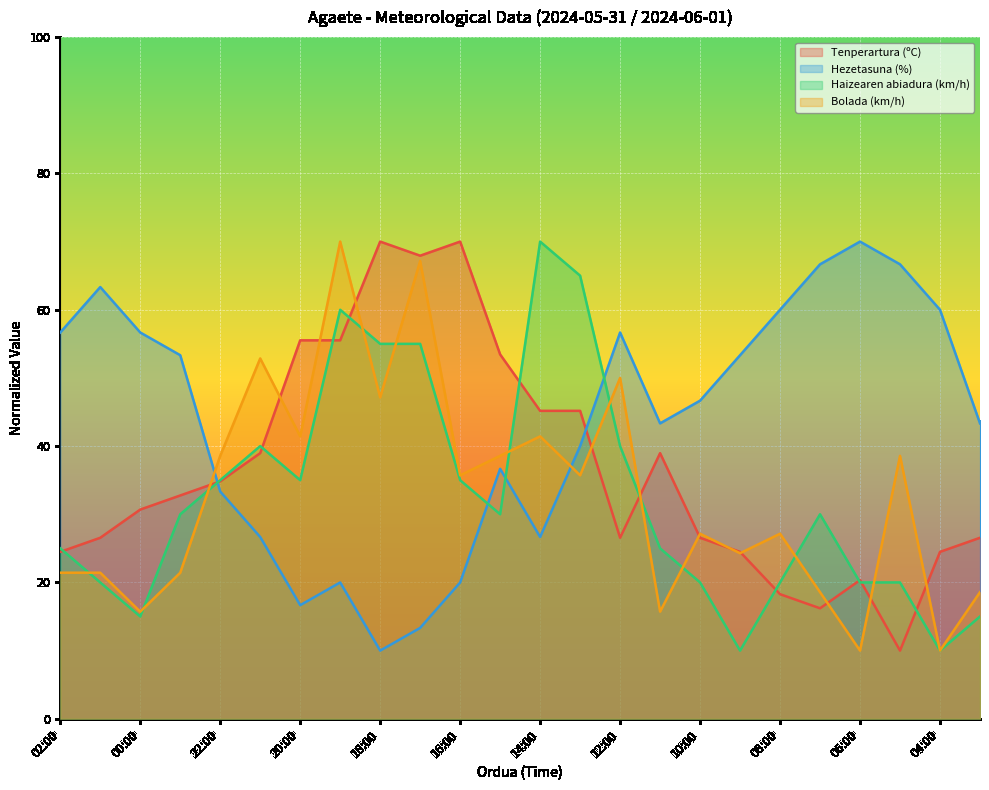

What is the difference between the Haizearen abiadura (km/h) values at 21:00 and 00:00?

25.0